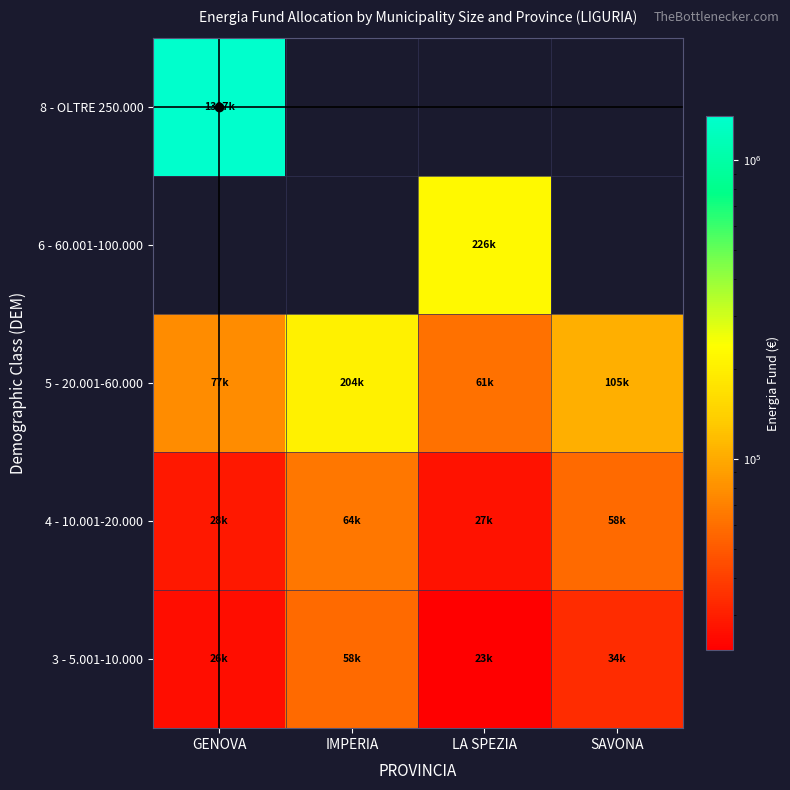

What is the difference between the 5 - 20.001-60.000 values at LA SPEZIA and IMPERIA?

143301.9